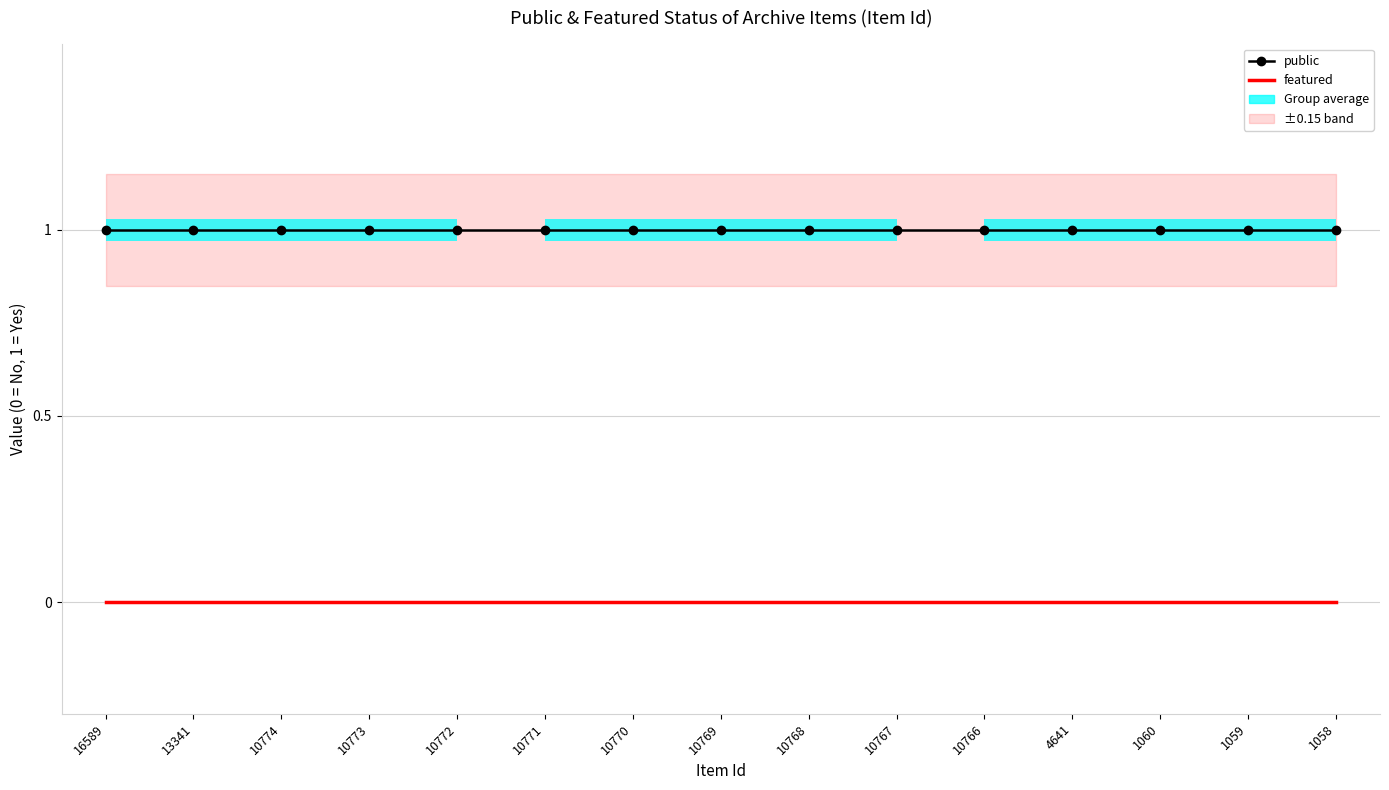

How many series are shown in this chart?

2